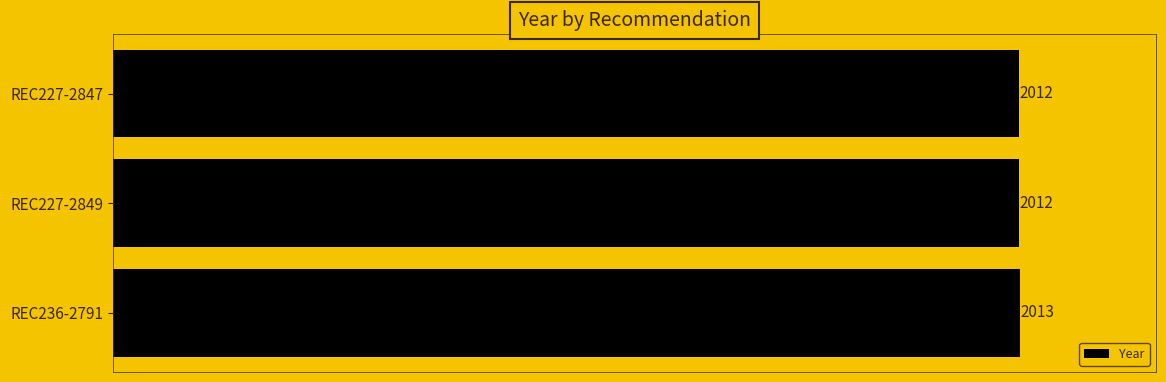

What is the maximum value shown in the chart?

2013